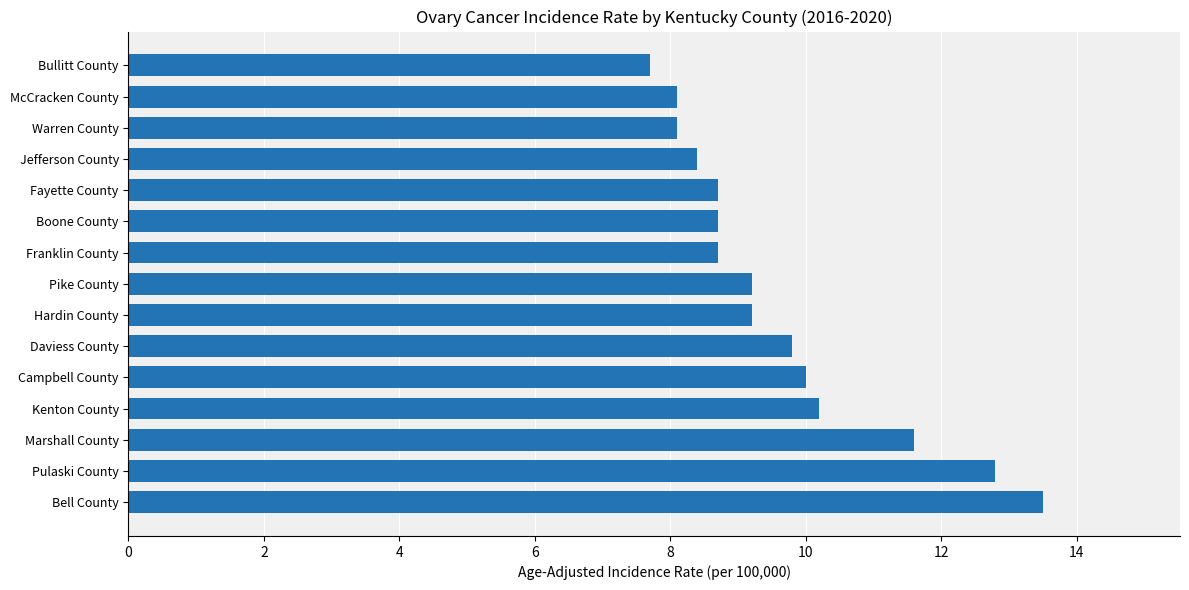

What is the greatest value displayed?

13.5